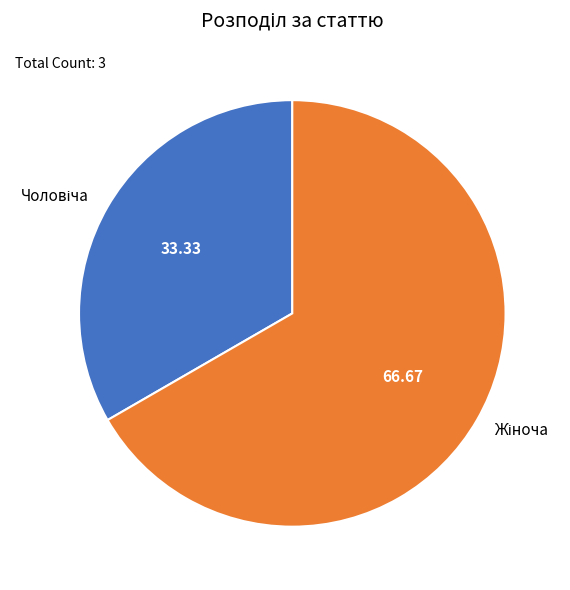

Is there a majority slice in this chart?

Yes